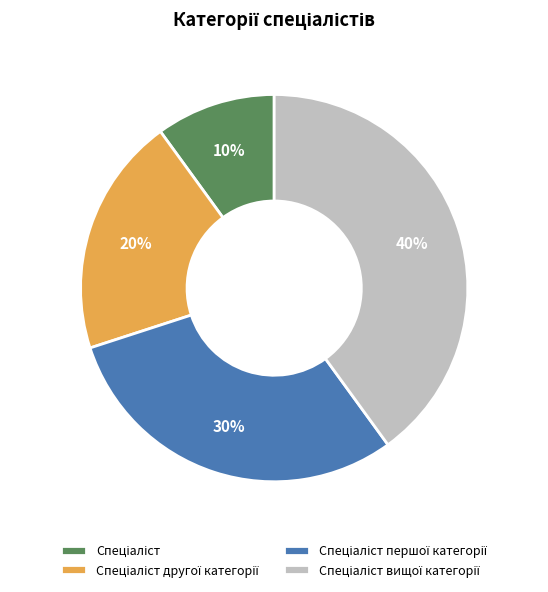

To the nearest percent, what is the difference between the largest and smallest slice percentages?

30%